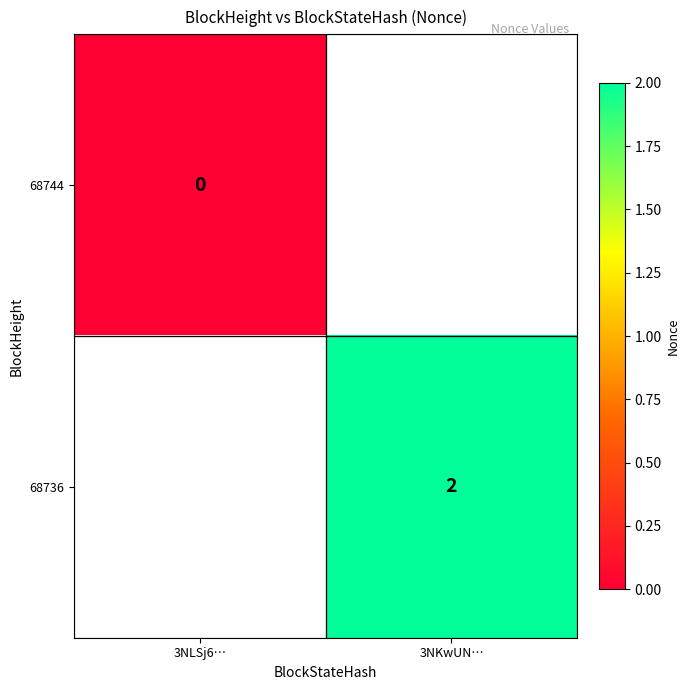

True or false: 68736 has a value of 2 at 3NKwUN….

True